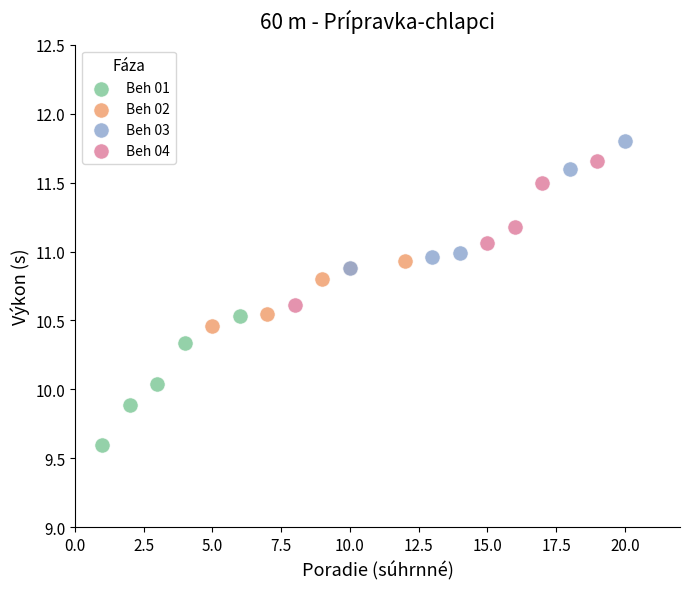

Which series contains the lowest Y value?

Beh 01